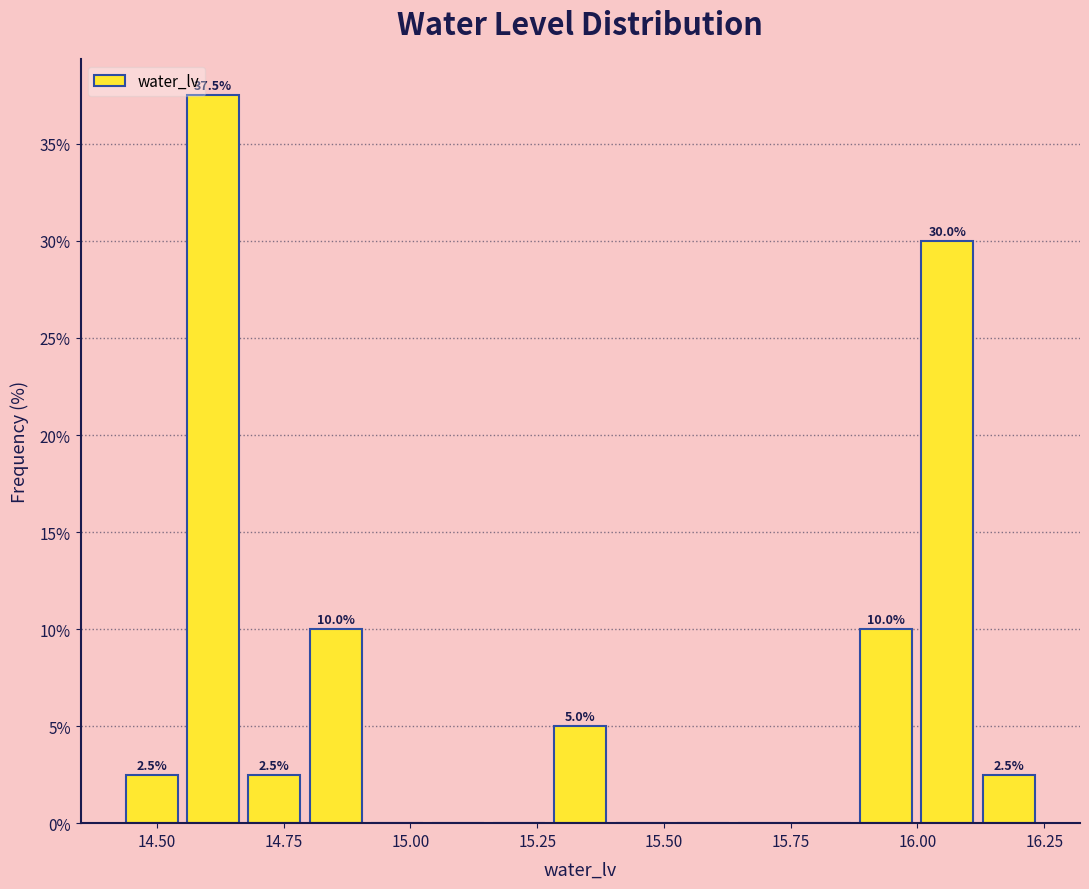

Read against the x-axis, roughly where is the centre of the tallest bar?

14.60